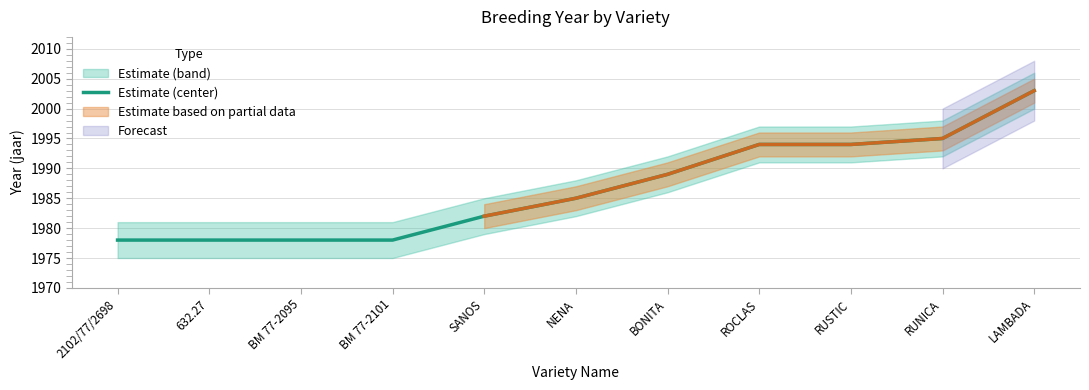

Is it true that the value at BM 77-2101 is 1978?

True